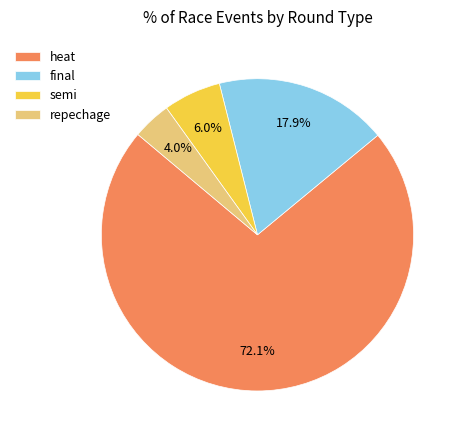

What portion of the pie excludes heat?

27.9%